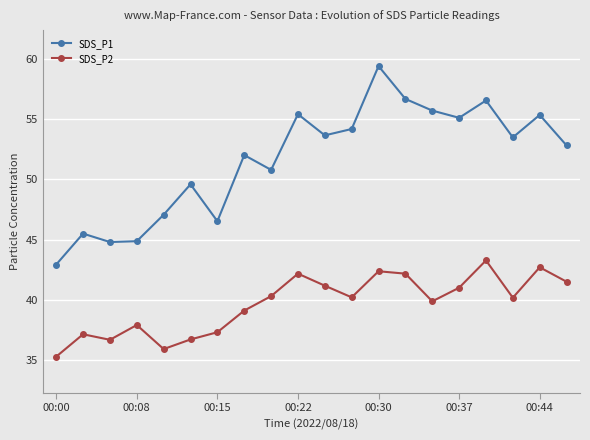

Which series has the widest spread of values?

SDS_P1